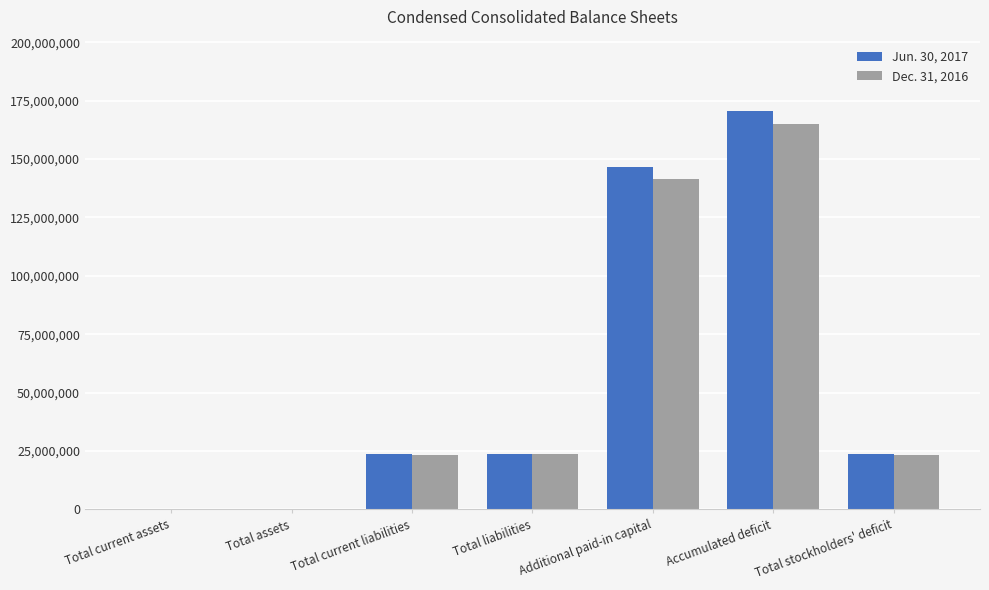

At which category is the sum across all series the highest?

Accumulated deficit